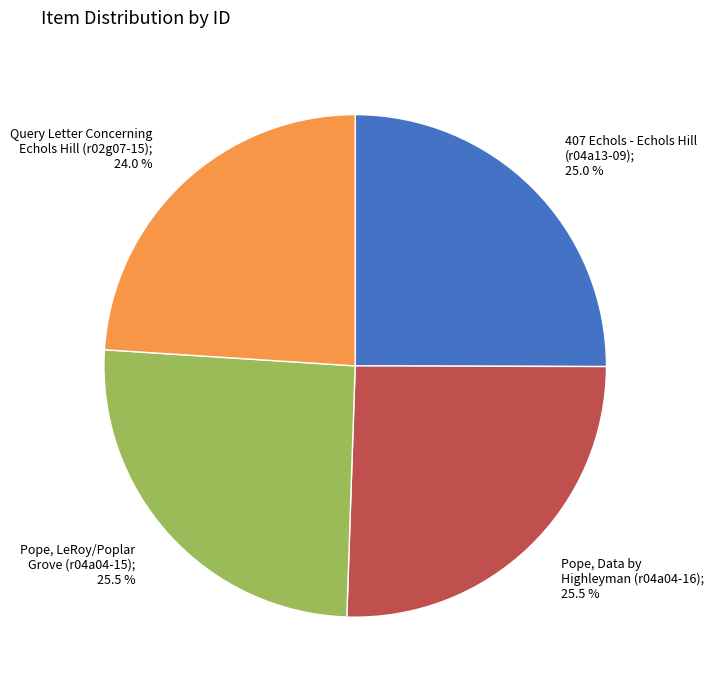

Does any single category account for the majority?

No